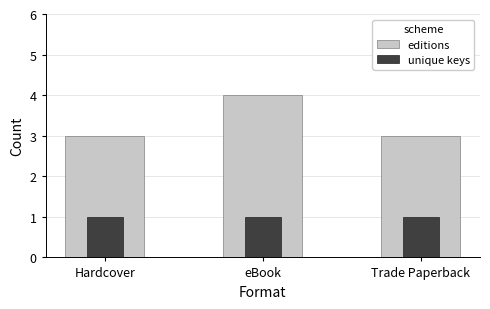

The value of unique keys at eBook is 1. True or false?

False